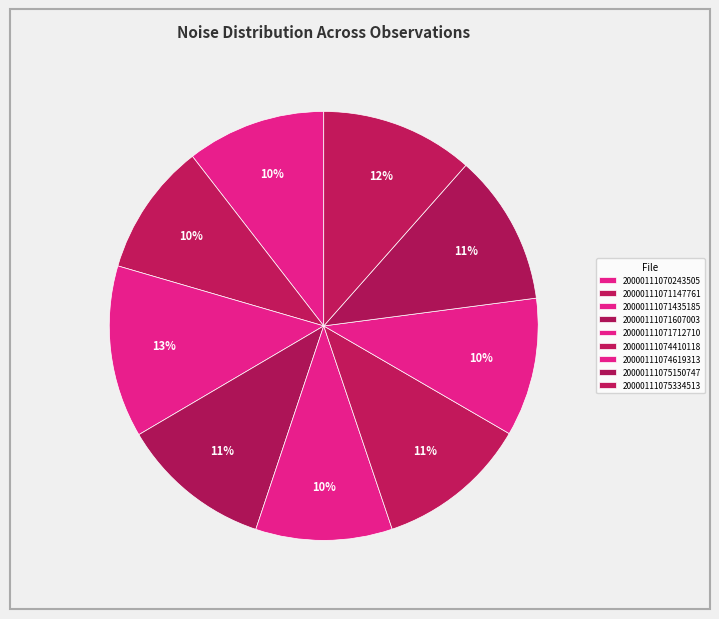

Is it true that 20000111071607003 is 1% of the pie?

False